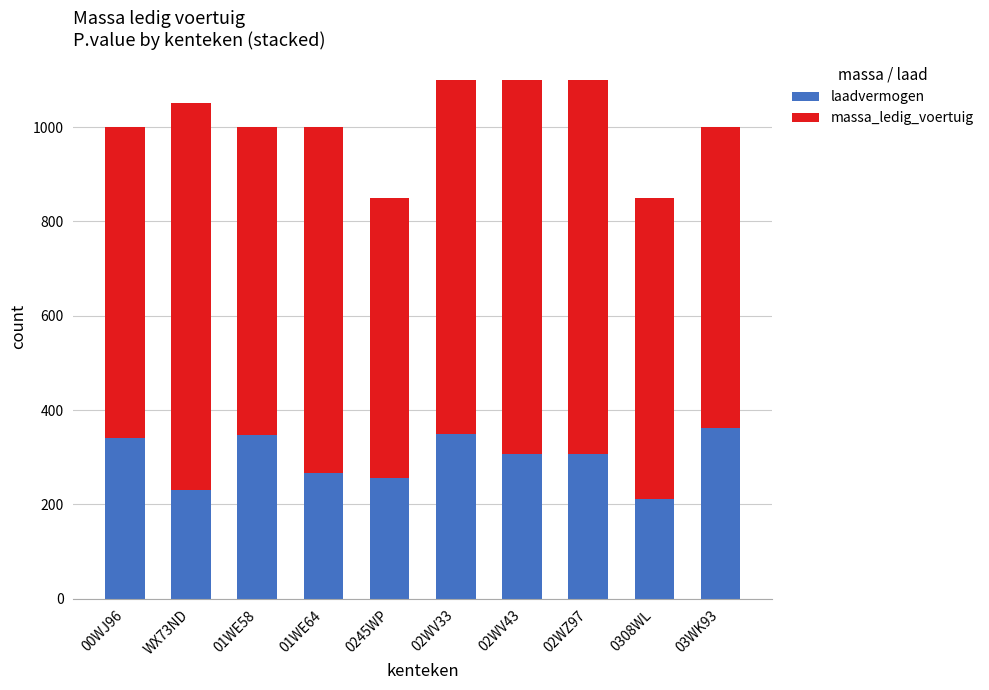

Count the number of data series in this chart.

2